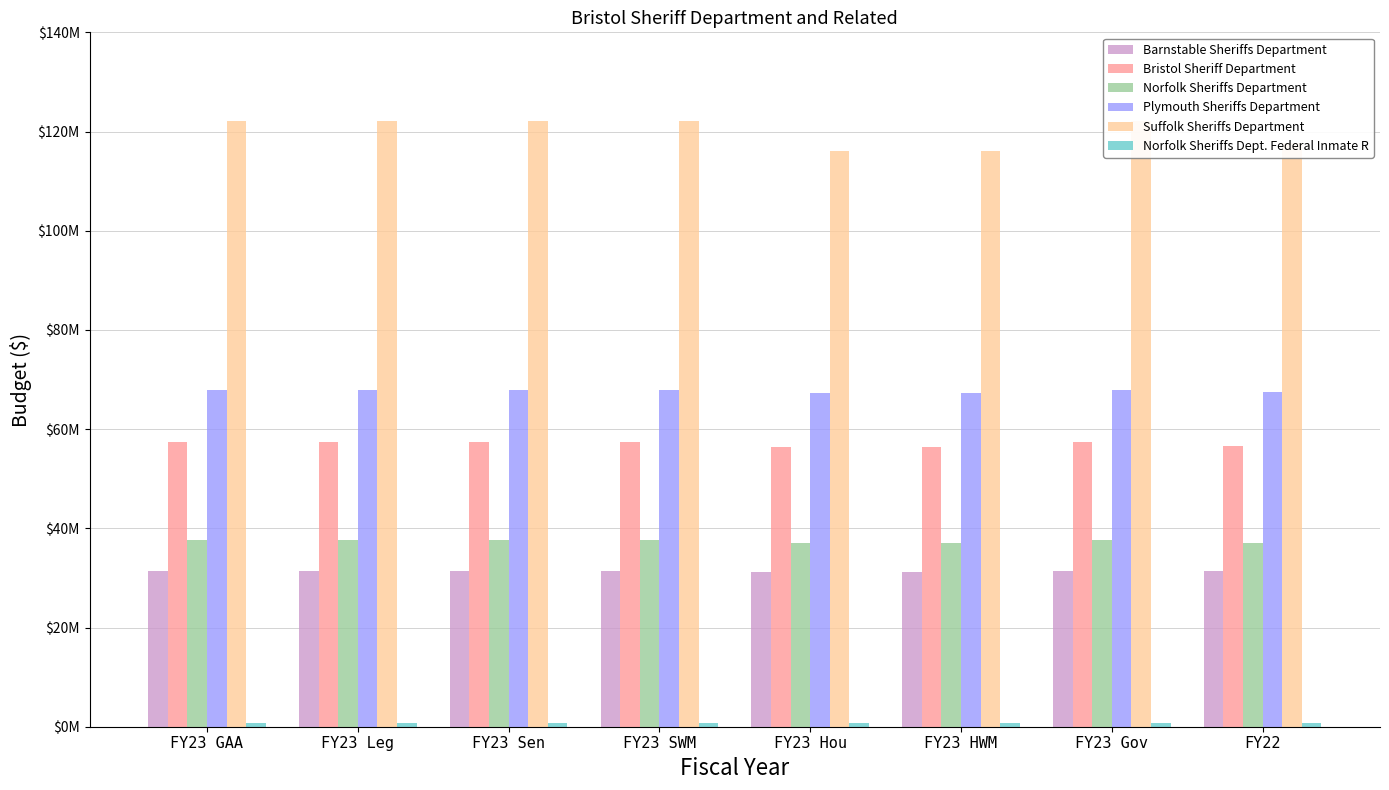

What is the label of the 4th bar from the left?

FY23 SWM